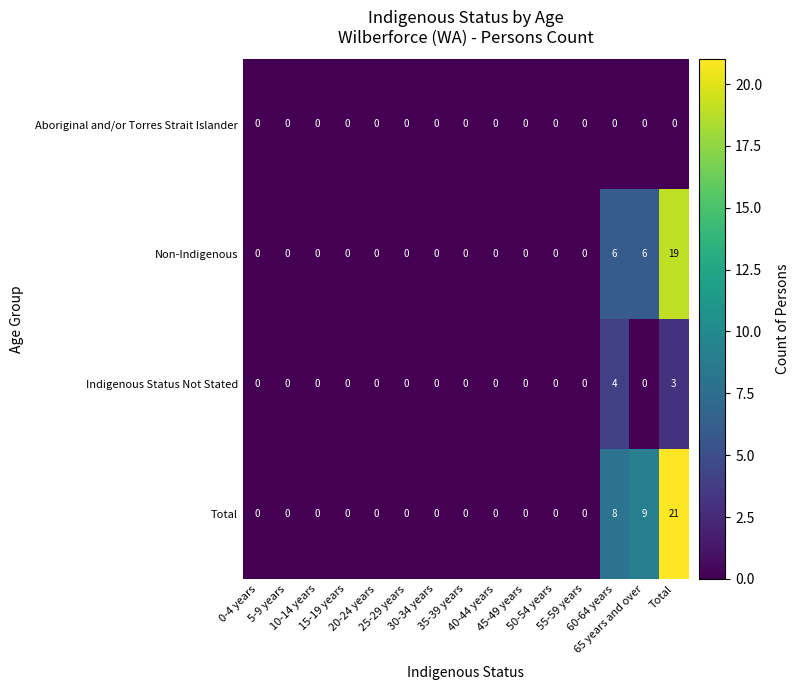

At how many categories does at least one series exceed 6?

3